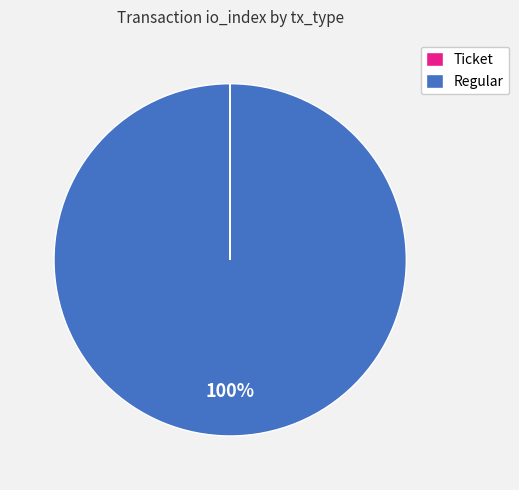

Which category has the biggest portion of the pie?

Regular